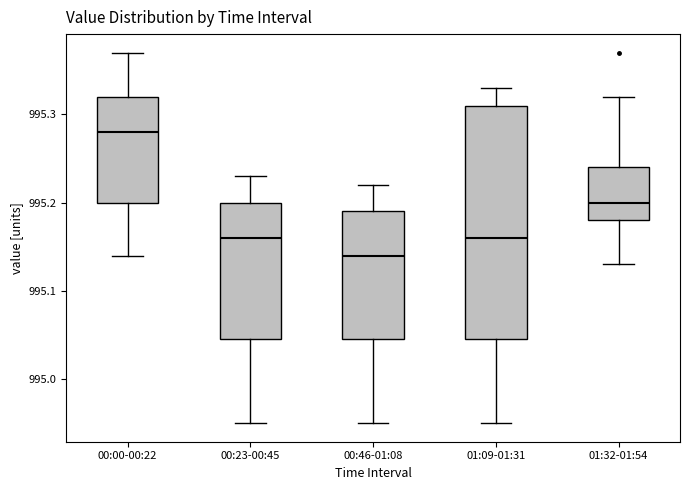

Where is the upper edge of the box for 00:00-00:22 on the y-axis? The values are not printed on the chart, so give them approximately, as read against the axis.

995.32